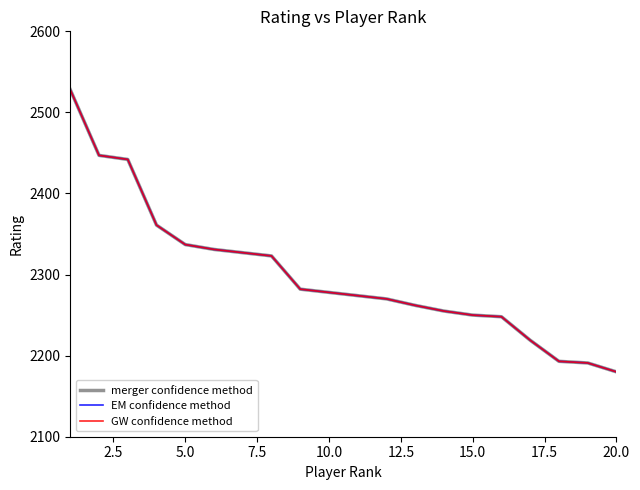

True or false: EM confidence method and GW confidence method intersect in this chart.

False